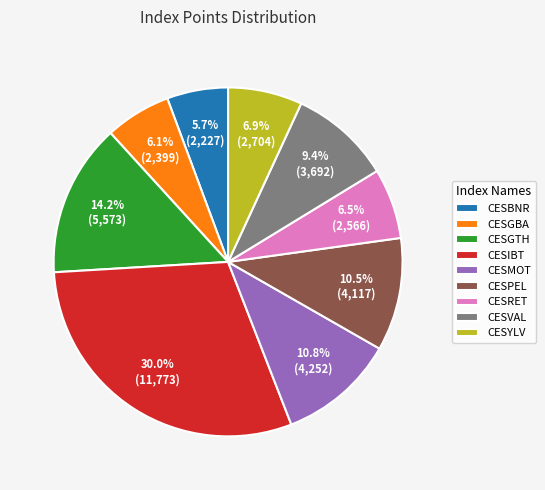

How many slices are in this pie chart?

9